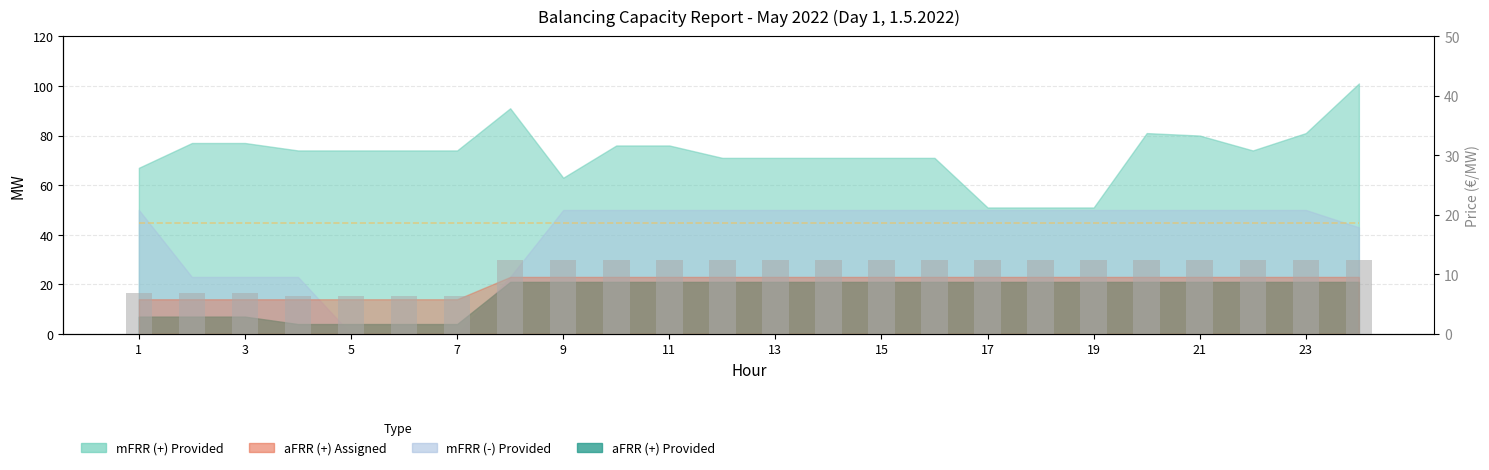

The aFRR Assigned + Neg/3 (bars) series shows 51.2 at 17. True or false?

False